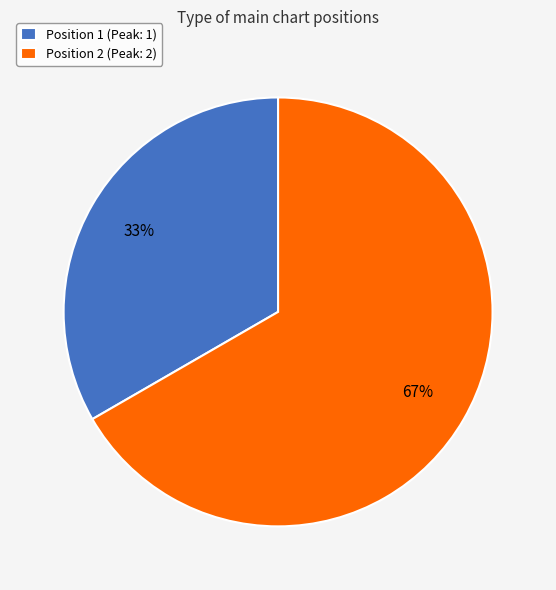

Rank the categories by value from highest to lowest.

Position 2 (Peak: 2), Position 1 (Peak: 1)